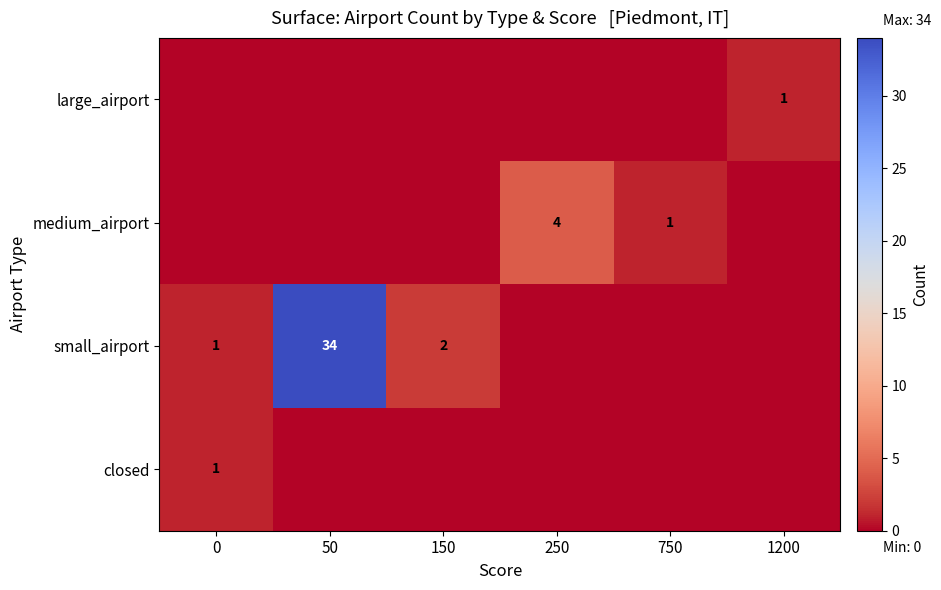

The value of medium_airport at 250 is 1. True or false?

False